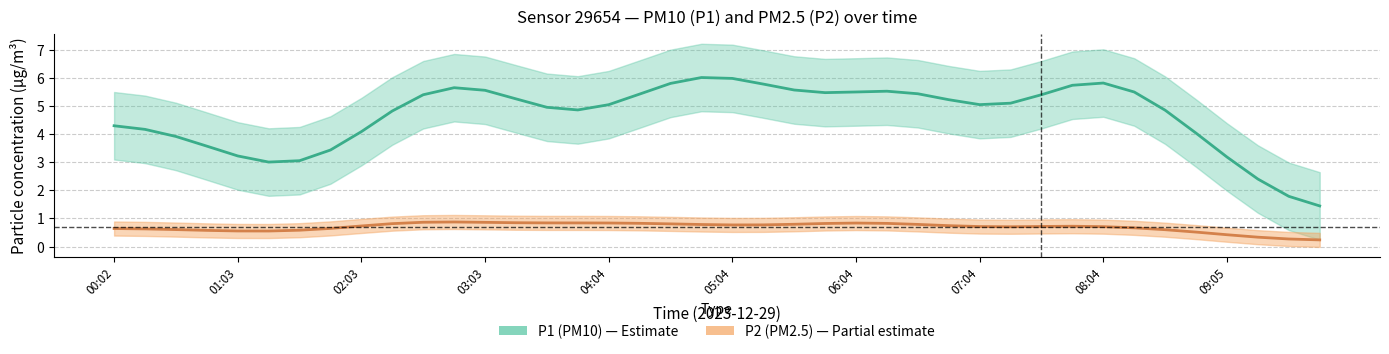

What is the sum of all P1 values?

186.2